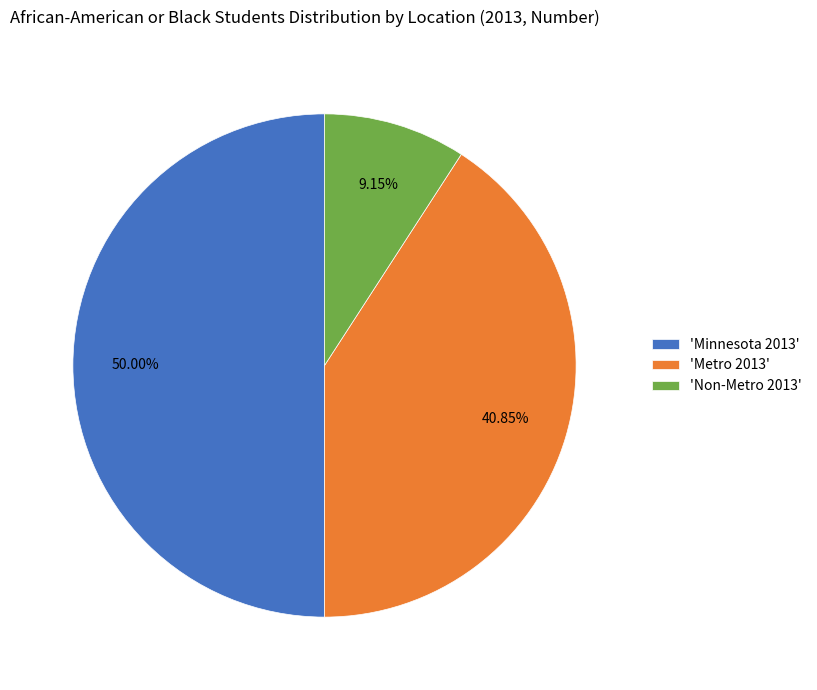

Does 'Metro 2013' represent more than half of the total?

No